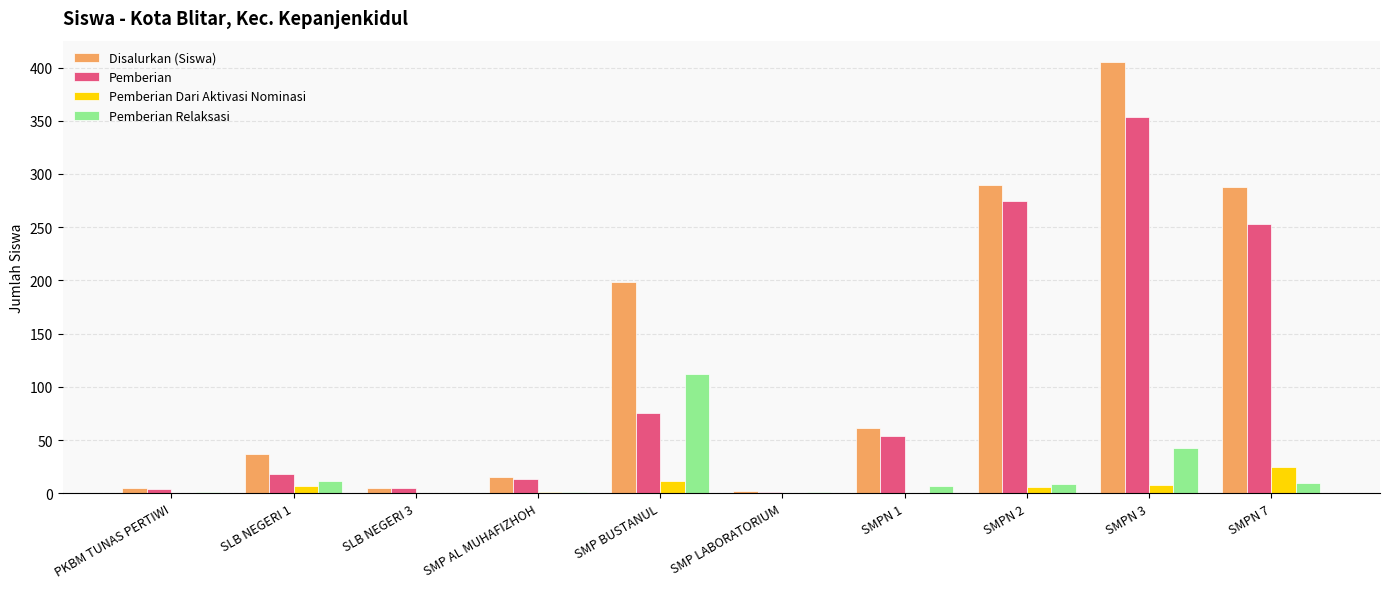

Are the bars horizontal?

No